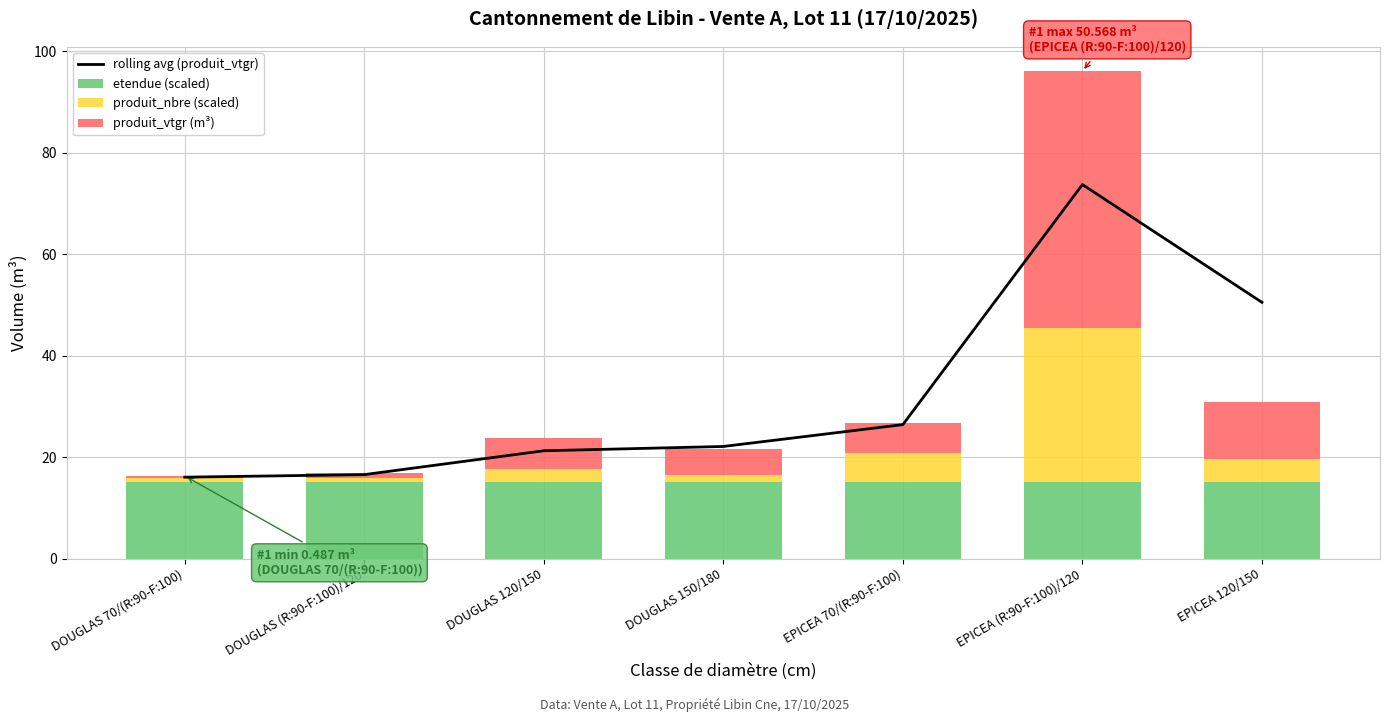

Reading right to left, transcribe all the data shown in this chart.

rolling avg (produit_vtgr): EPICEA 120/150=50.5	EPICEA (R:90-F:100)/120=73.7	EPICEA 70/(R:90-F:100)=26.4	DOUGLAS 150/180=22.1	DOUGLAS 120/150=21.3	DOUGLAS (R:90-F:100)/120=16.6	DOUGLAS 70/(R:90-F:100)=16.0
etendue (scaled): EPICEA 120/150=15.2	EPICEA (R:90-F:100)/120=15.2	EPICEA 70/(R:90-F:100)=15.2	DOUGLAS 150/180=15.2	DOUGLAS 120/150=15.2	DOUGLAS (R:90-F:100)/120=15.2	DOUGLAS 70/(R:90-F:100)=15.2
produit_nbre (scaled): EPICEA 120/150=4.4	EPICEA (R:90-F:100)/120=30.3	EPICEA 70/(R:90-F:100)=5.7	DOUGLAS 150/180=1.3	DOUGLAS 120/150=2.5	DOUGLAS (R:90-F:100)/120=0.6	DOUGLAS 70/(R:90-F:100)=0.6
produit_vtgr (m³): EPICEA 120/150=11.3	EPICEA (R:90-F:100)/120=50.6	EPICEA 70/(R:90-F:100)=5.9	DOUGLAS 150/180=5.2	DOUGLAS 120/150=6.1	DOUGLAS (R:90-F:100)/120=1.0	DOUGLAS 70/(R:90-F:100)=0.5